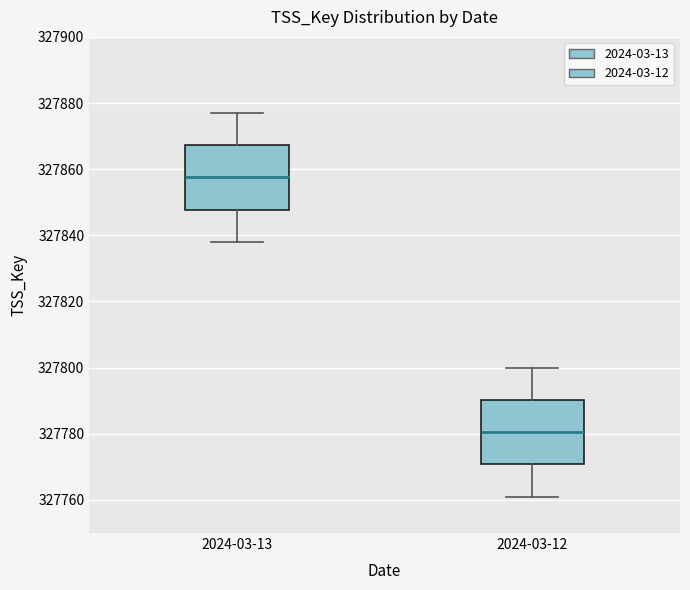

Reading left to right, transcribe this box plot: for each box, give where its median line is, the range the box spans, and where its two whiskers end, as read against the y-axis. The values are not printed on the chart, so give them approximately, as read against the axis.

2024-03-13: median 327858, box 327848 to 327868, whiskers 327838 to 327878
2024-03-12: median 327780, box 327770 to 327790, whiskers 327762 to 327800